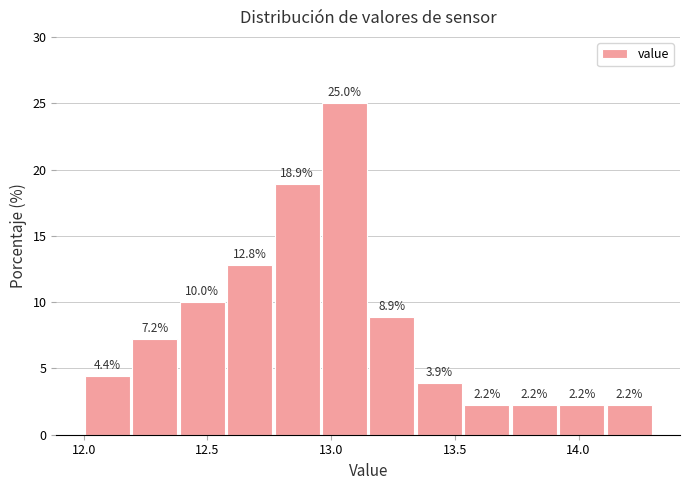

Read against the x-axis, roughly where is the centre of the tallest bar?

13.05